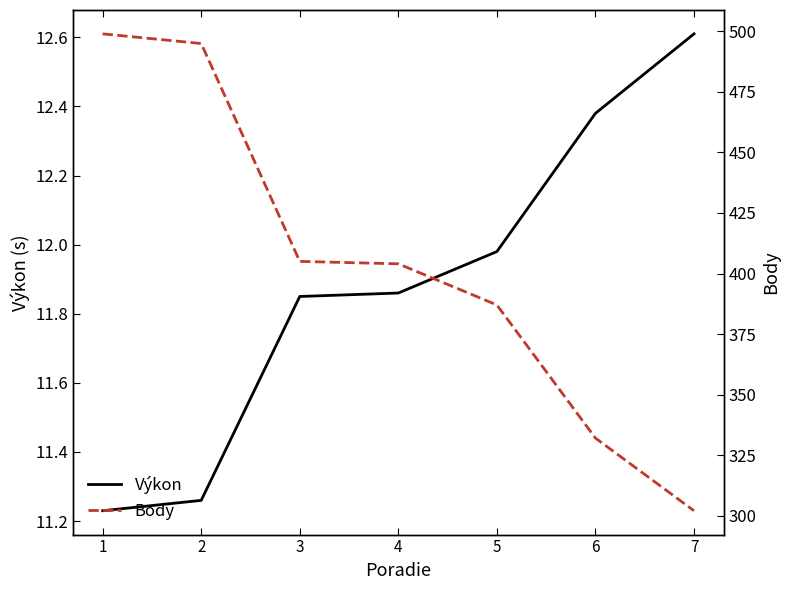

How many lines are shown in the chart?

2